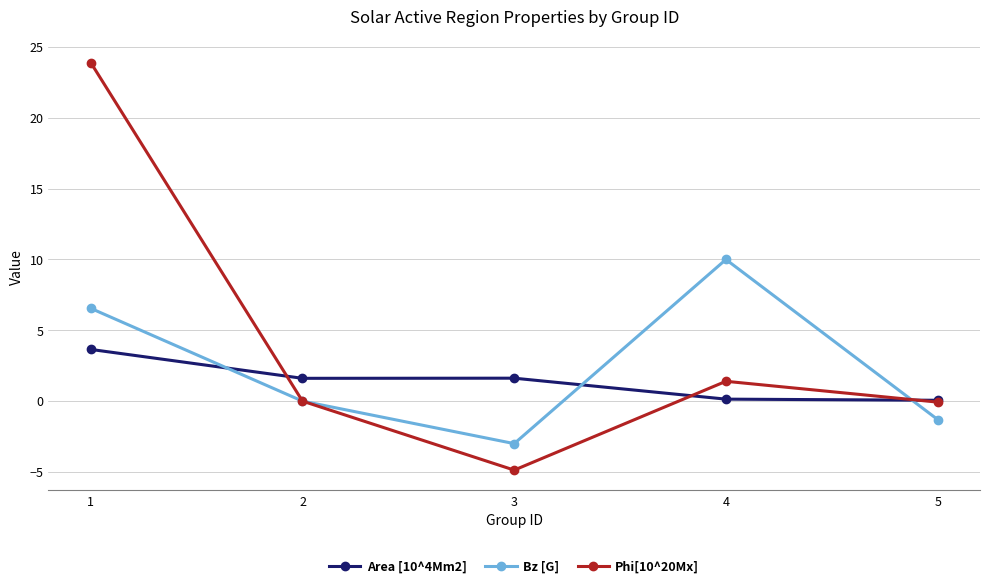

What is the minimum value shown in the chart?

-4.9